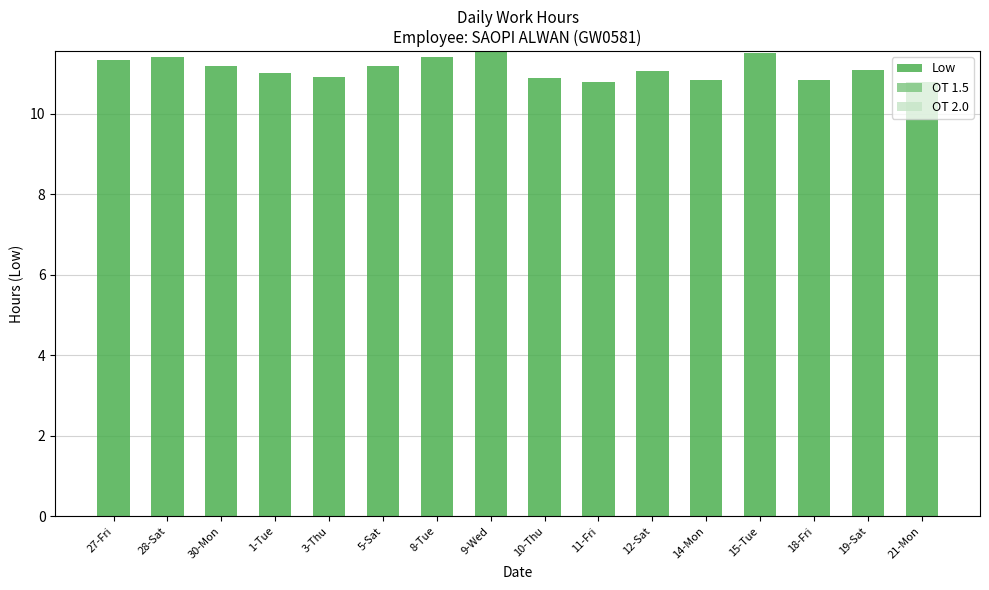

The chart shows a value of 6.8 at 8-Tue. True or false?

False